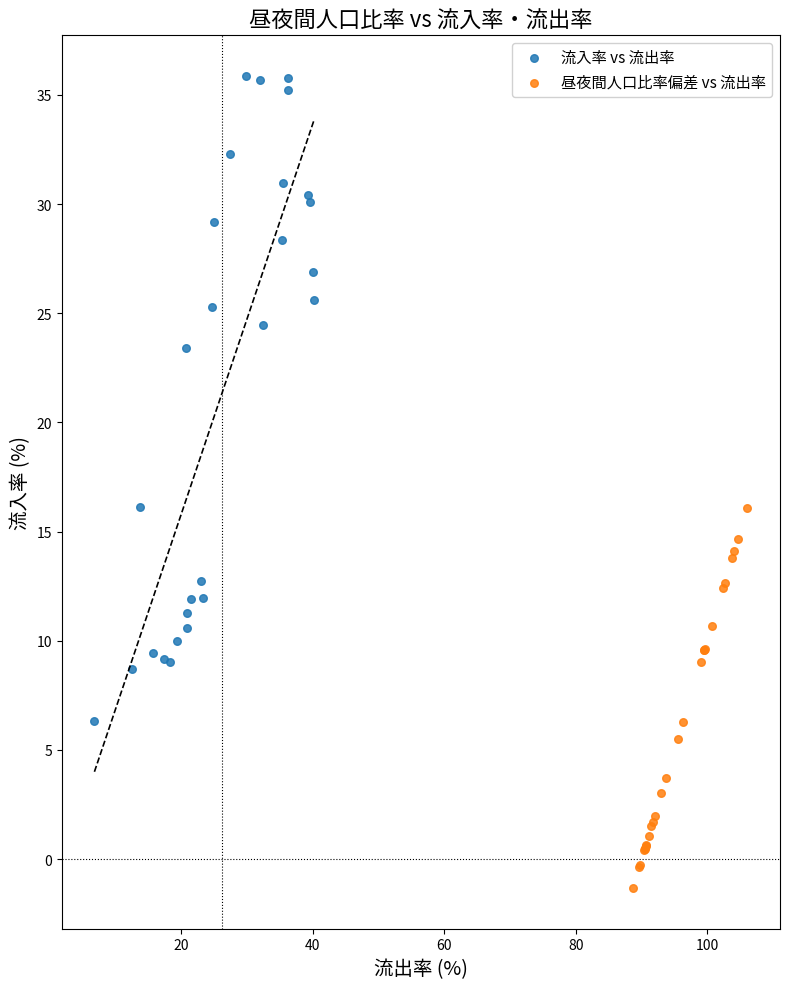

Which series contains the highest Y value?

流入率 vs 流出率